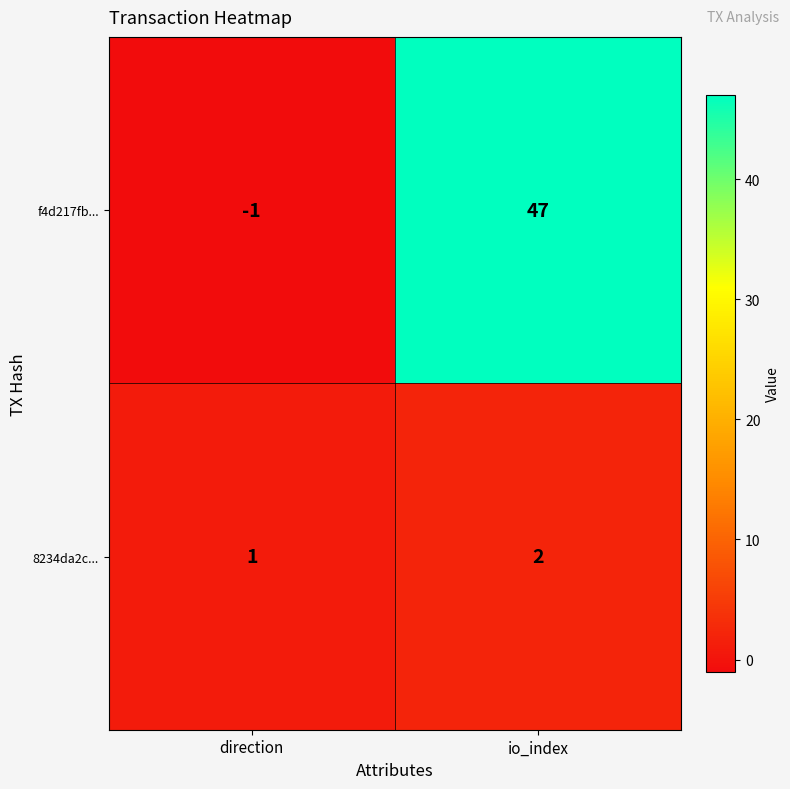

True or false: 8234da2c... has a value of 1 at direction.

True